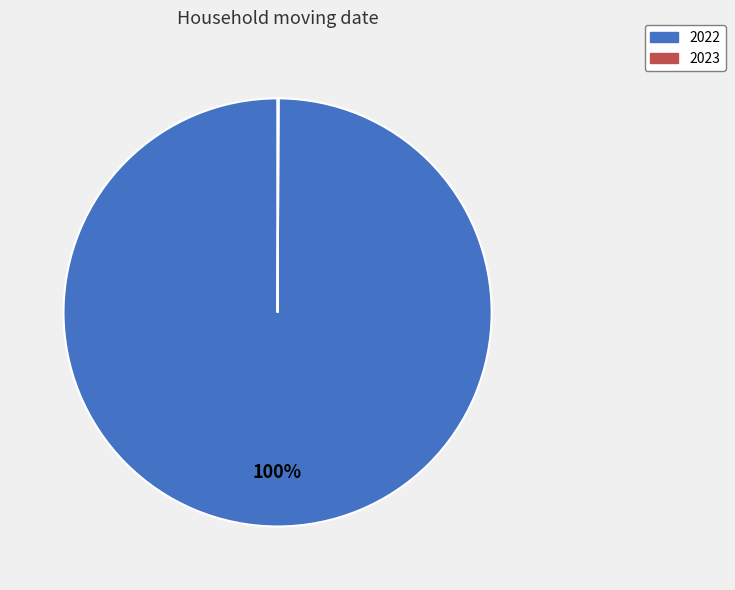

To the nearest percent, what is the average slice percentage?

50%